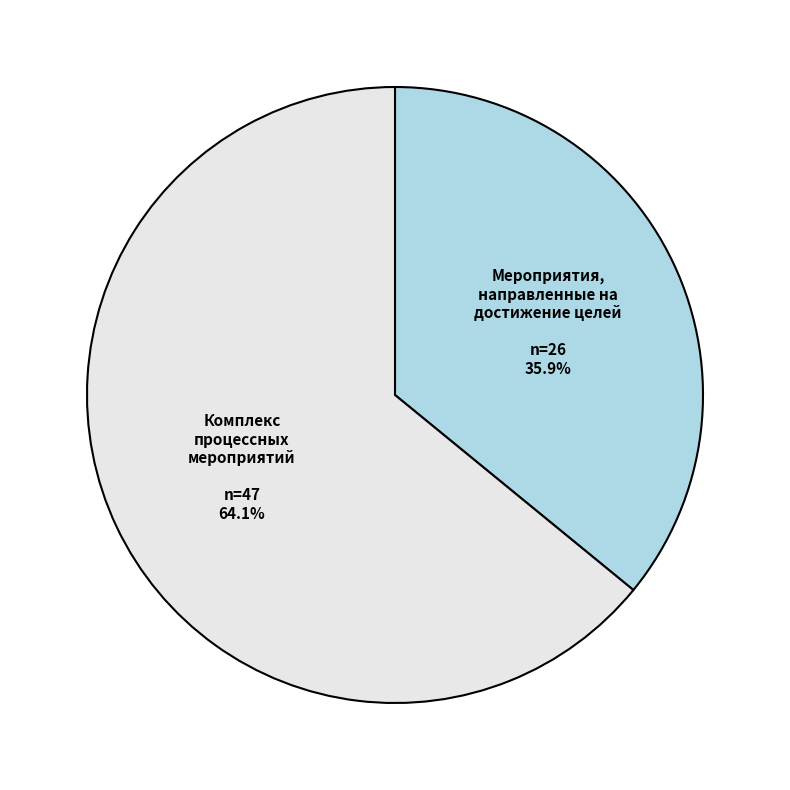

Rank the categories by value from lowest to highest.

Мероприятия, направленные на достижение целей, Комплекс процессных мероприятий